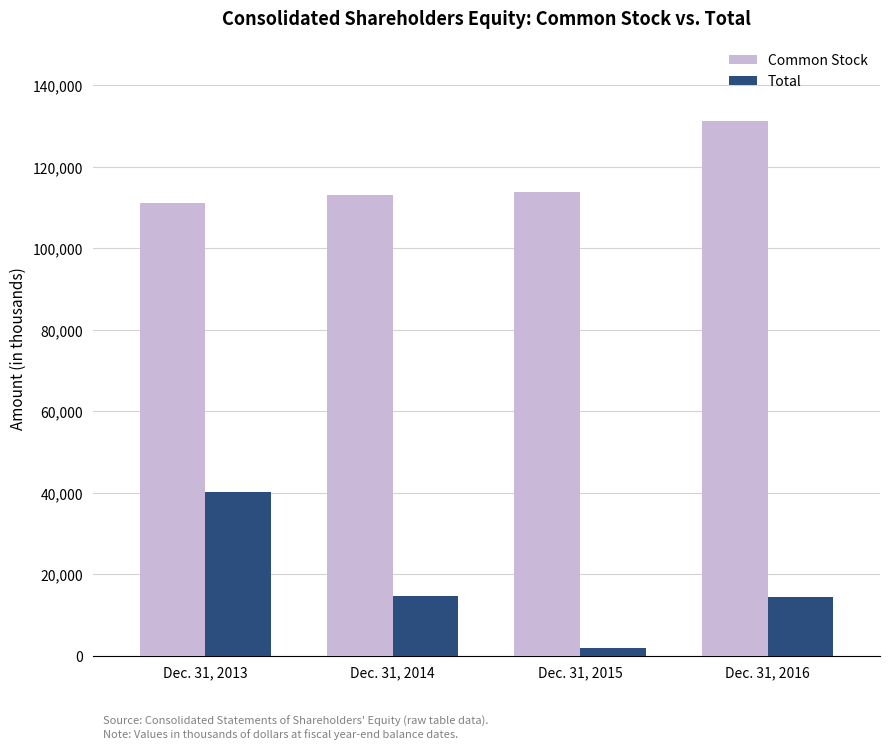

List the series in order of their peak value, highest first.

Common Stock, Total